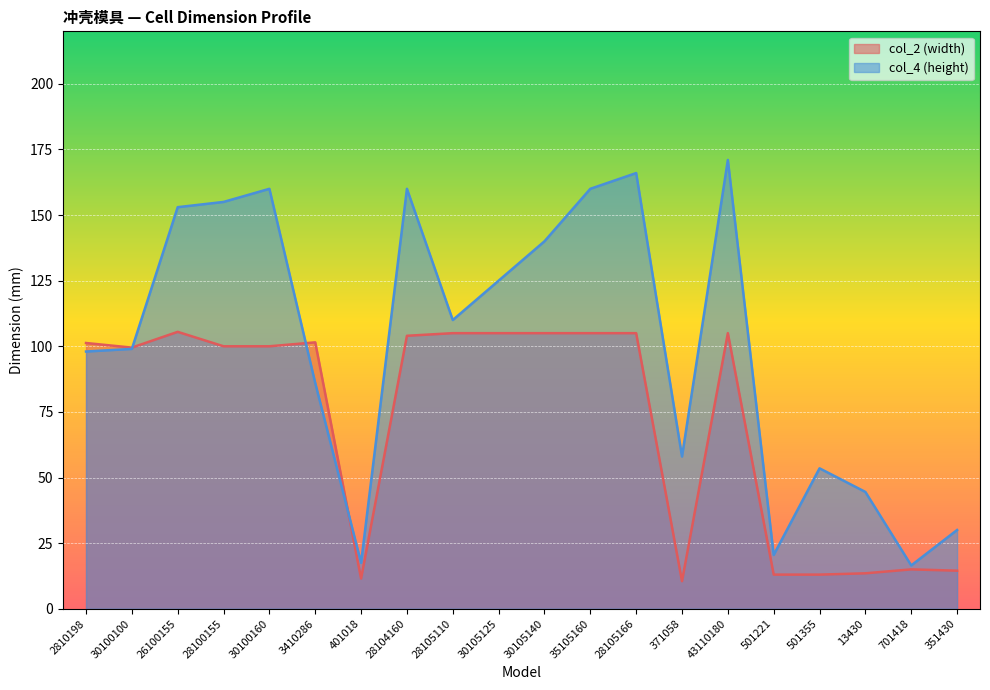

True or false: col_2 (width) has more than 2 points higher than both neighbors.

True